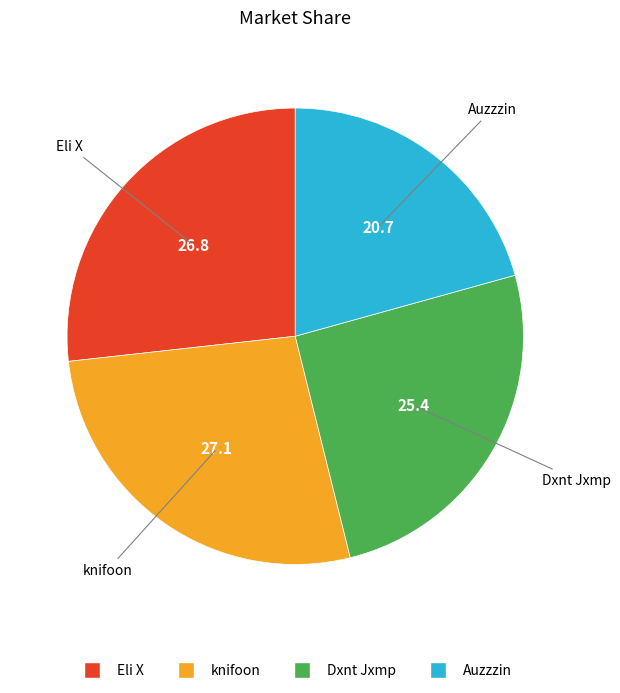

Which slice is the smallest?

Auzzzin